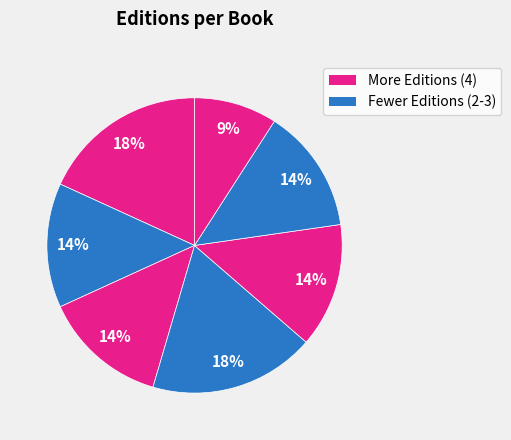

Count the number of slices in the pie.

7